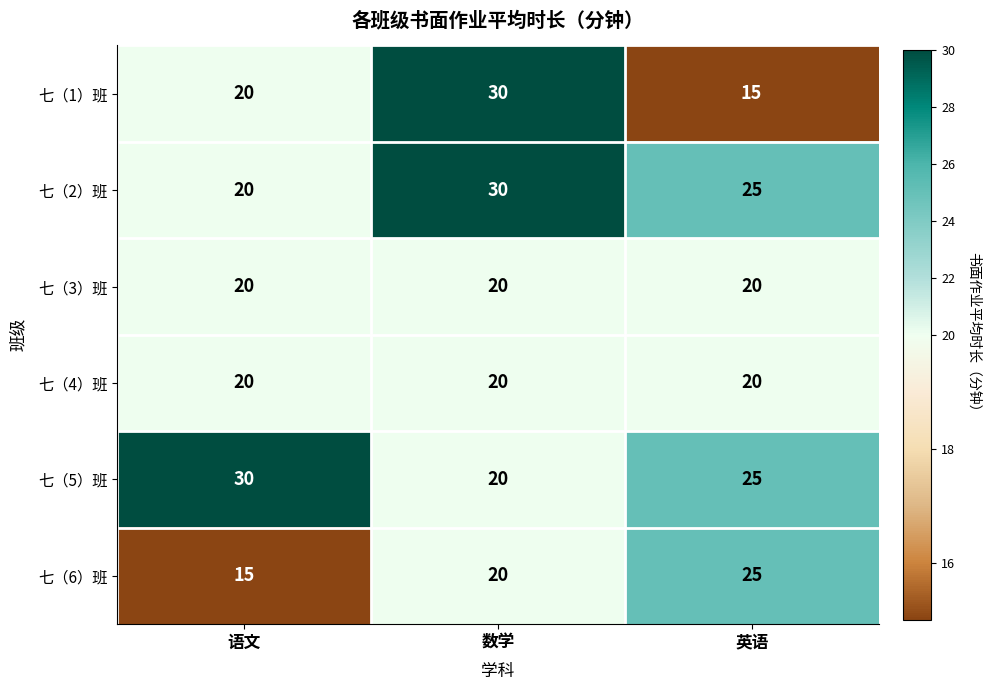

What is the spread (max minus min) of values at 英语?

10